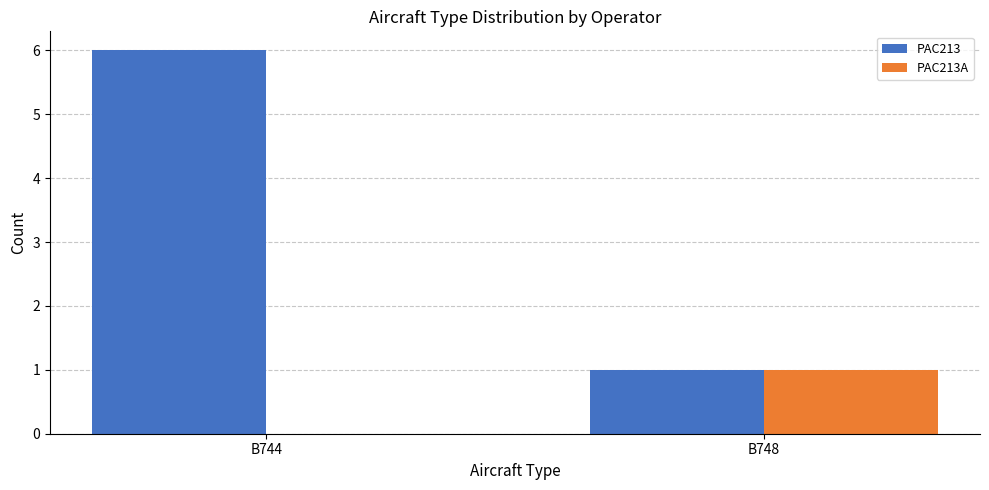

Read the PAC213 value at B744.

6